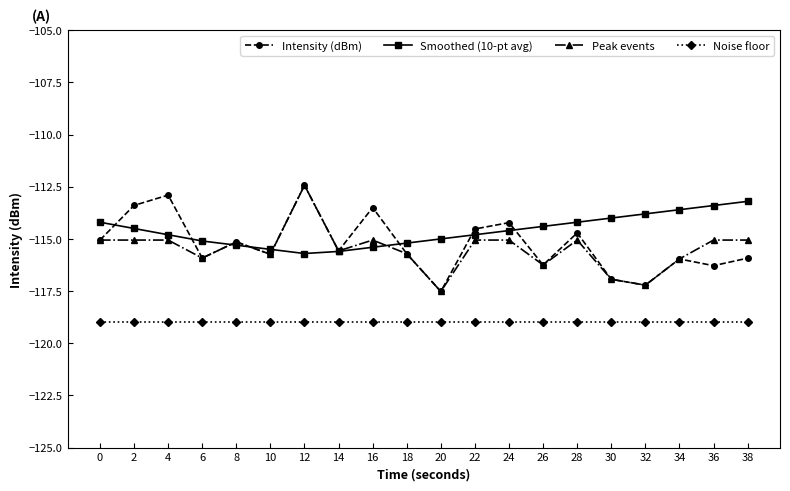

Where is Intensity (dBm) nearest to the value -114?

24